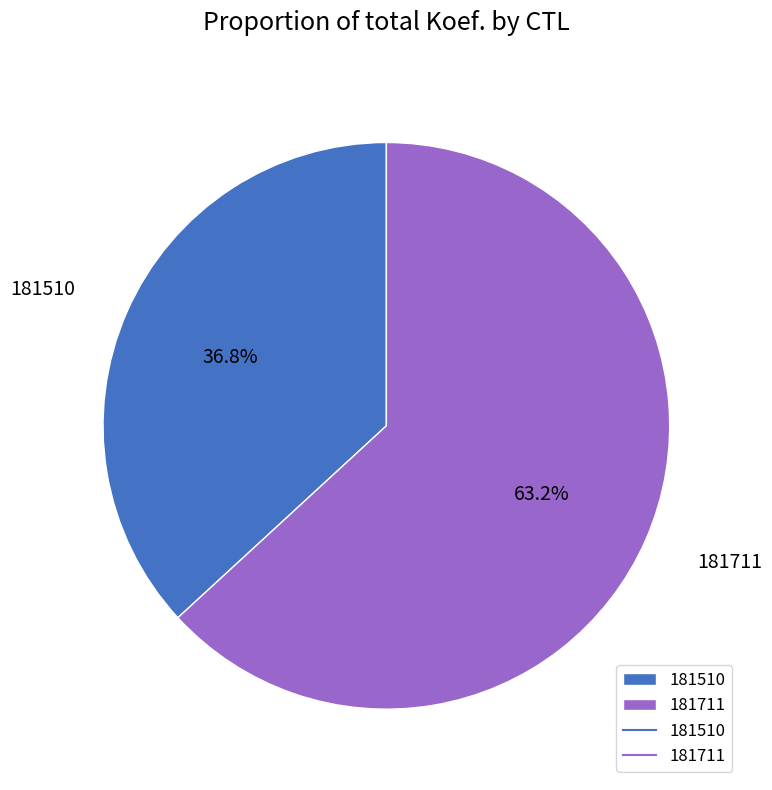

Rank the categories by value from highest to lowest.

181711, 181510